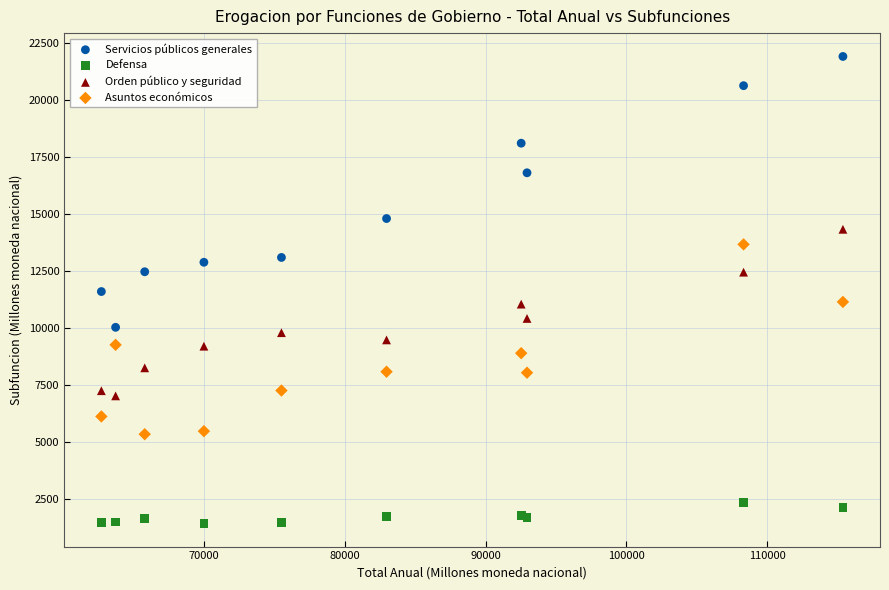

What is the X range (max minus min) for the scatter plot?

52686.0